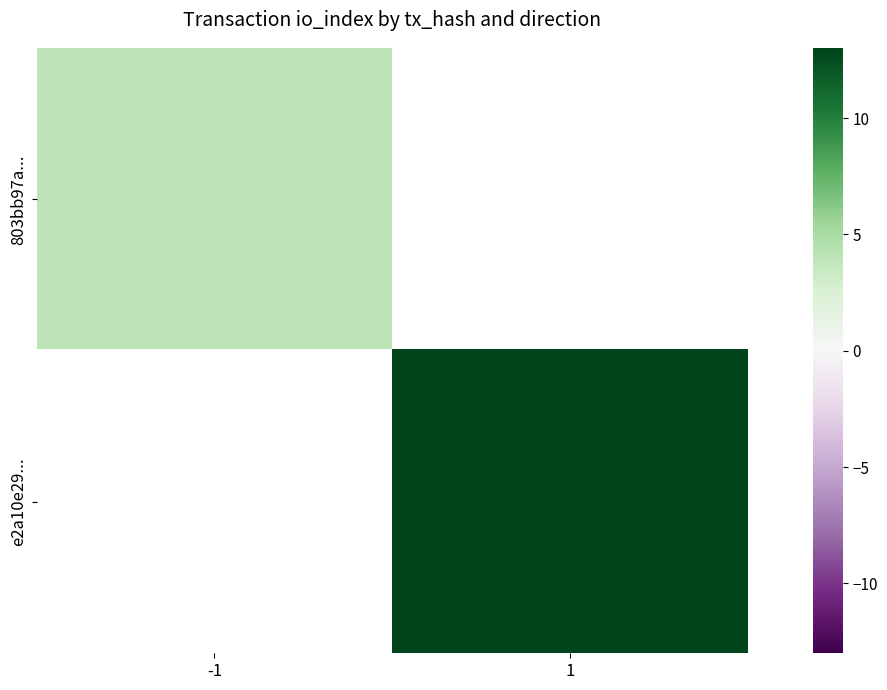

List the series in order of their peak value, lowest first.

803bb97a..., e2a10e29...